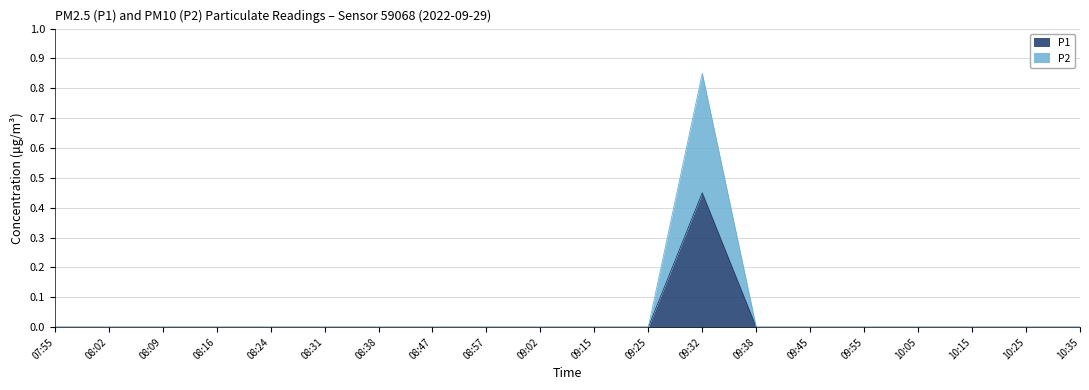

True or false: P1 has a value of 0.0 at 09:45.

True